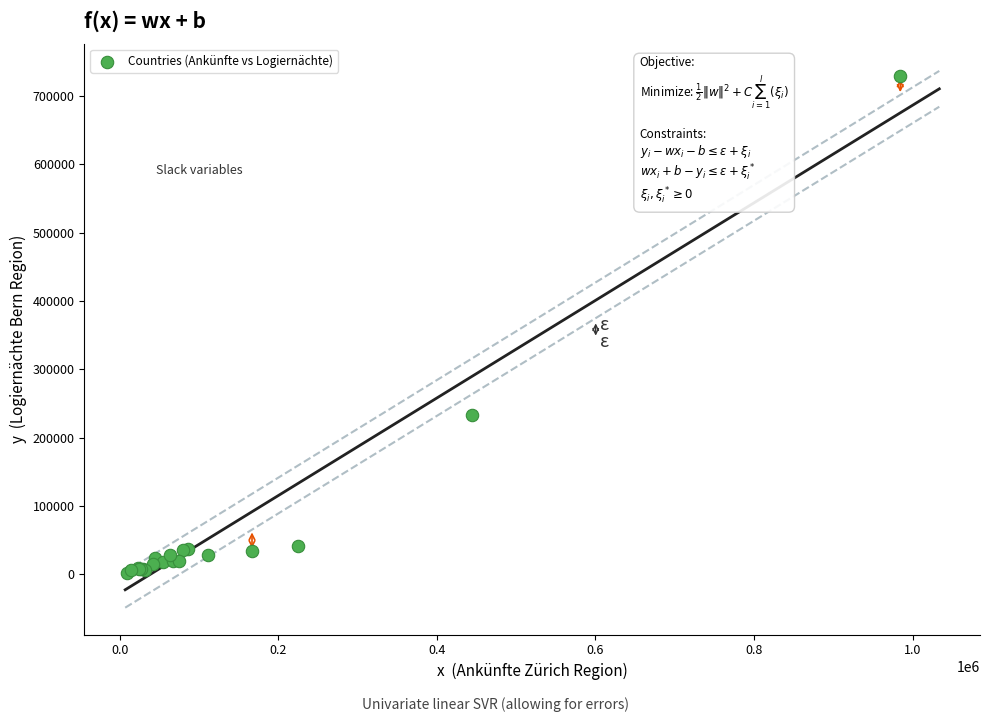

What Y value in the scatter plot is closest to 365101?

233840